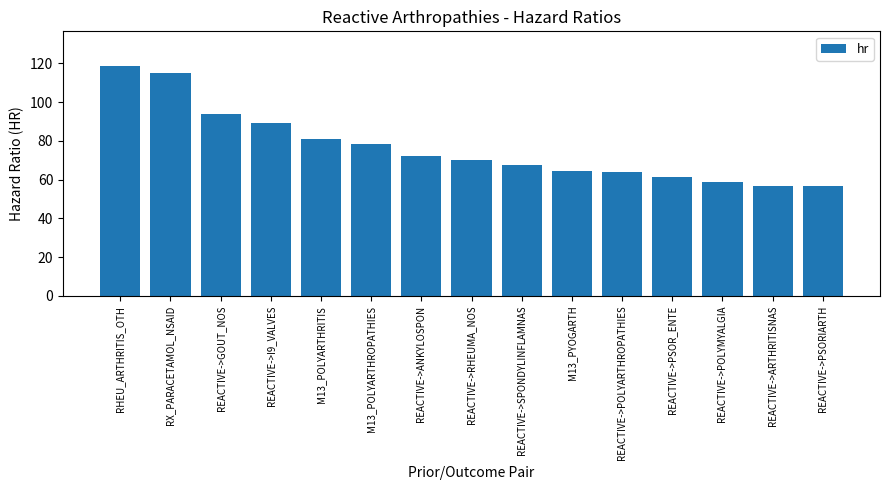

Where does the data first go above 70?

RHEU_ARTHRITIS_OTH